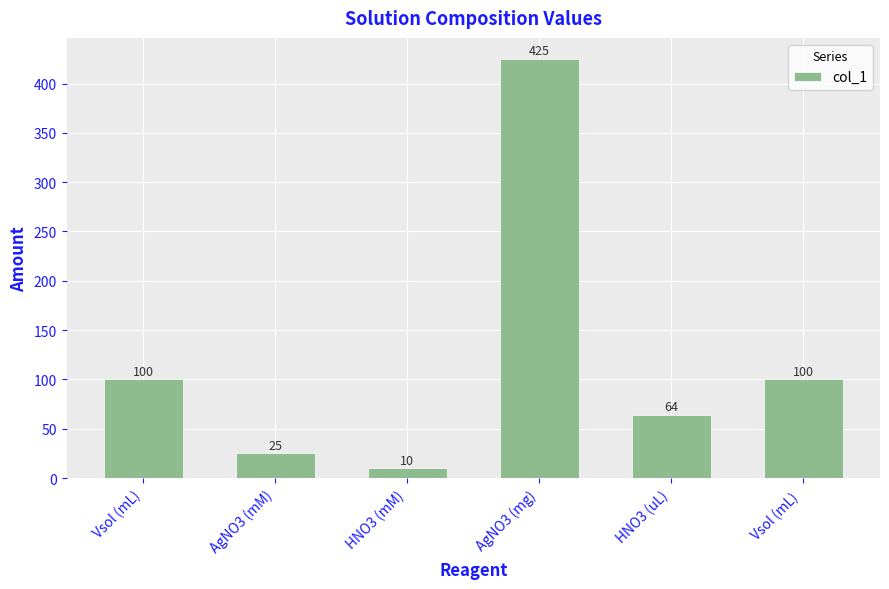

What is the label of the 4th bar from the right?

HNO3 (mM)